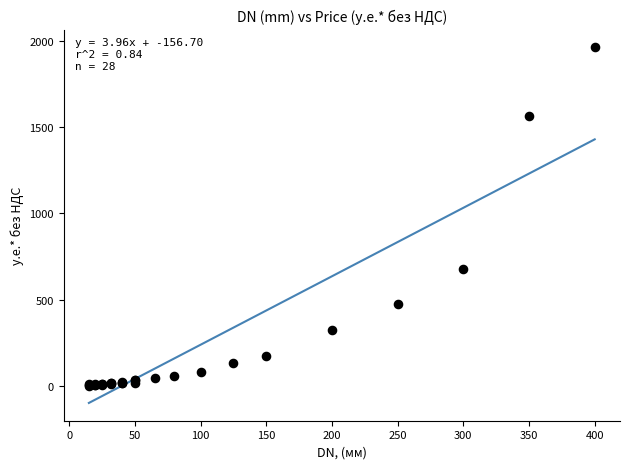

What Y value in the scatter plot is closest to 982?

675.5